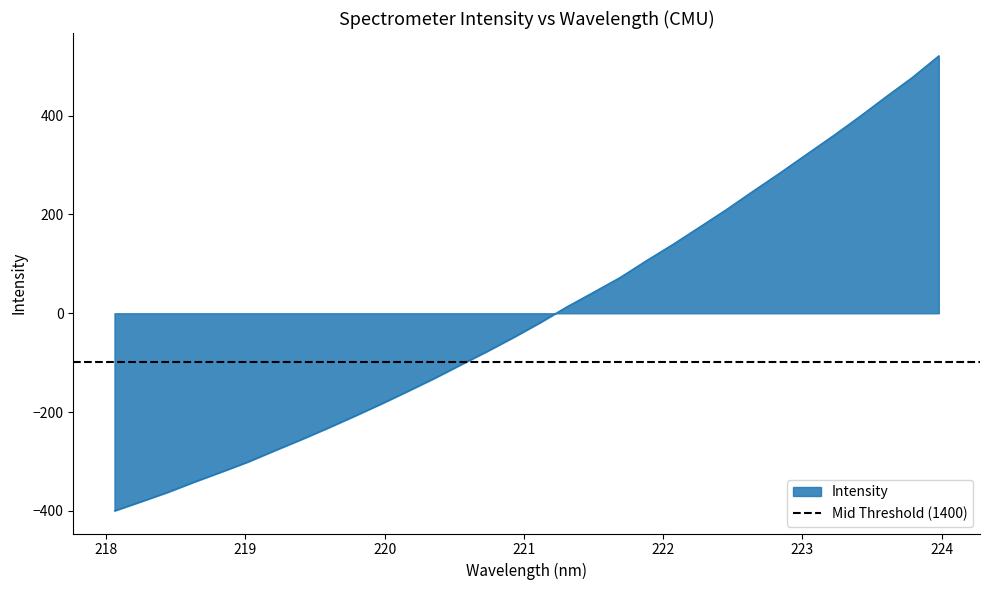

What is the sum of the values at 220.9264 and 218.6332?

-389.7